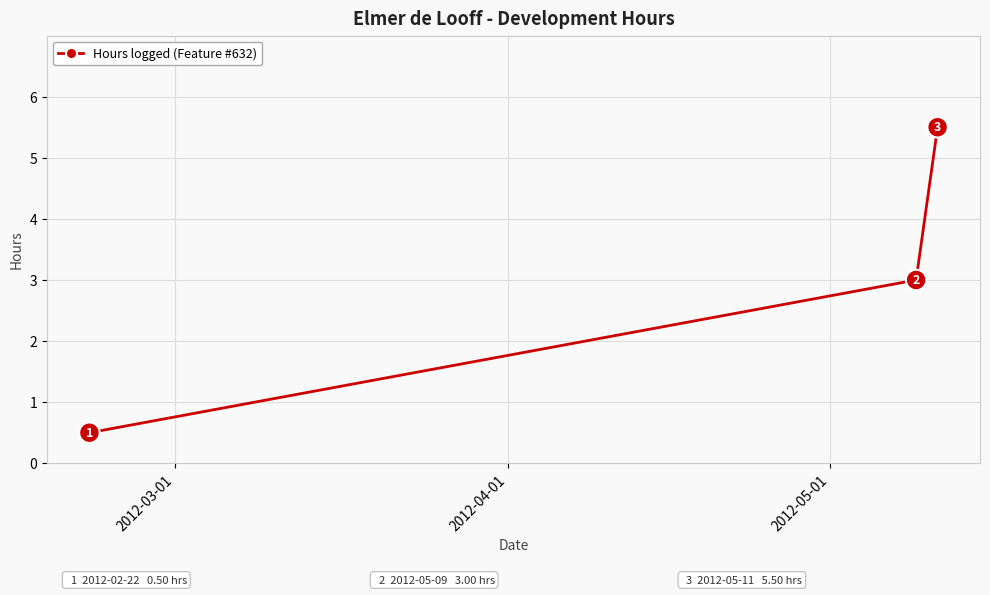

What is the value of the 2nd point from the left?

3.0